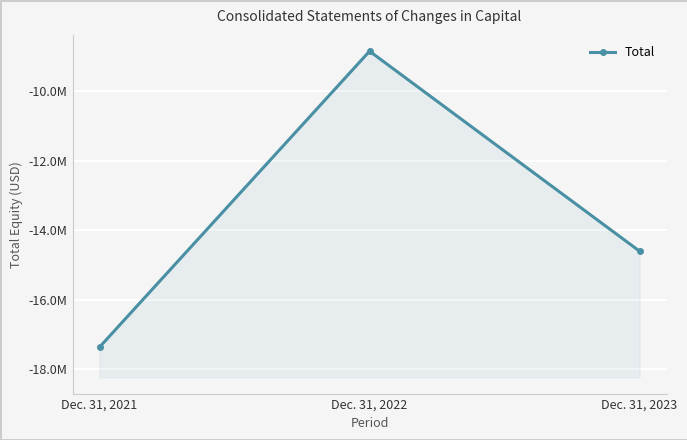

What value does the data have at Dec. 31, 2023, to the nearest 10?

-14599080